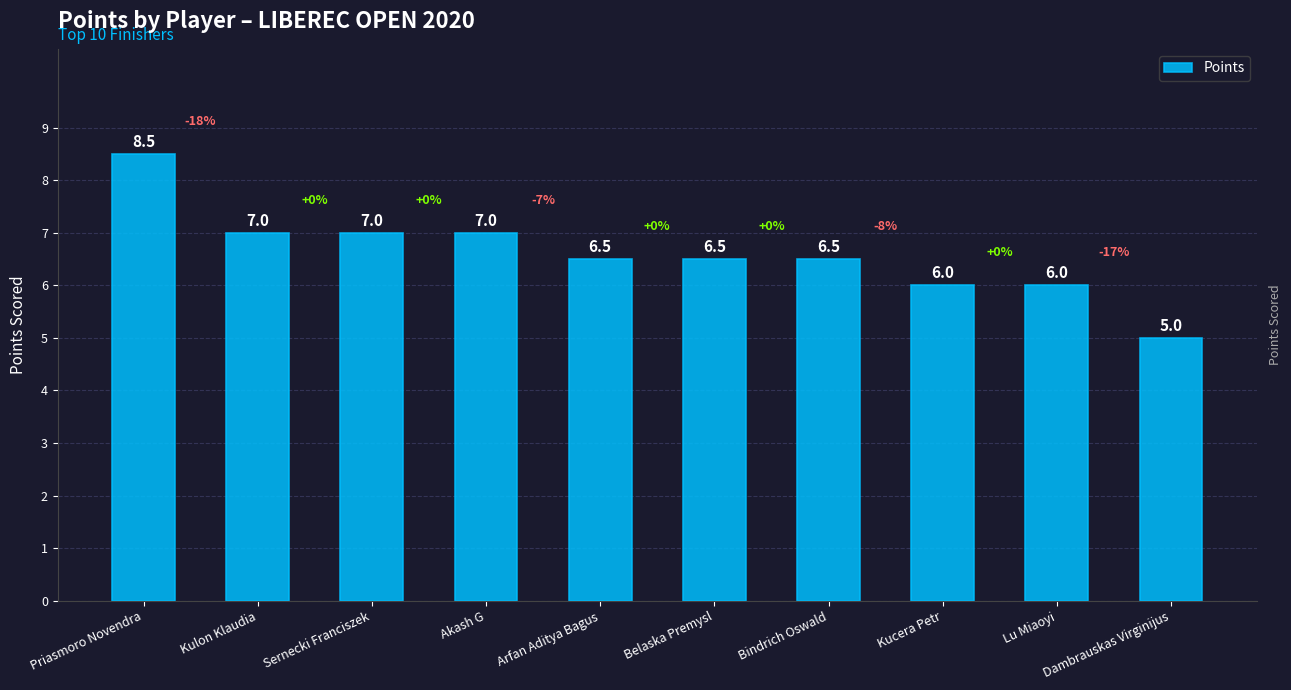

What position from the left is Arfan Aditya Bagus?

5